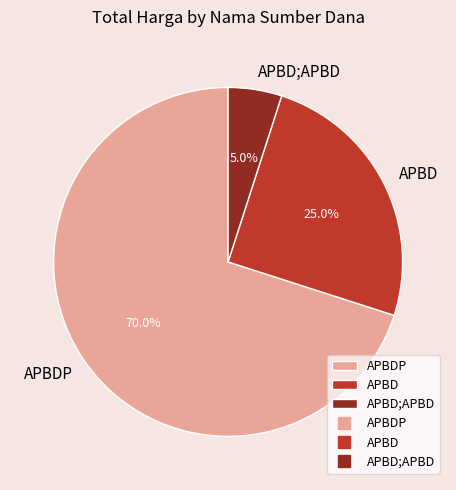

Which slice is the smallest?

APBD;APBD